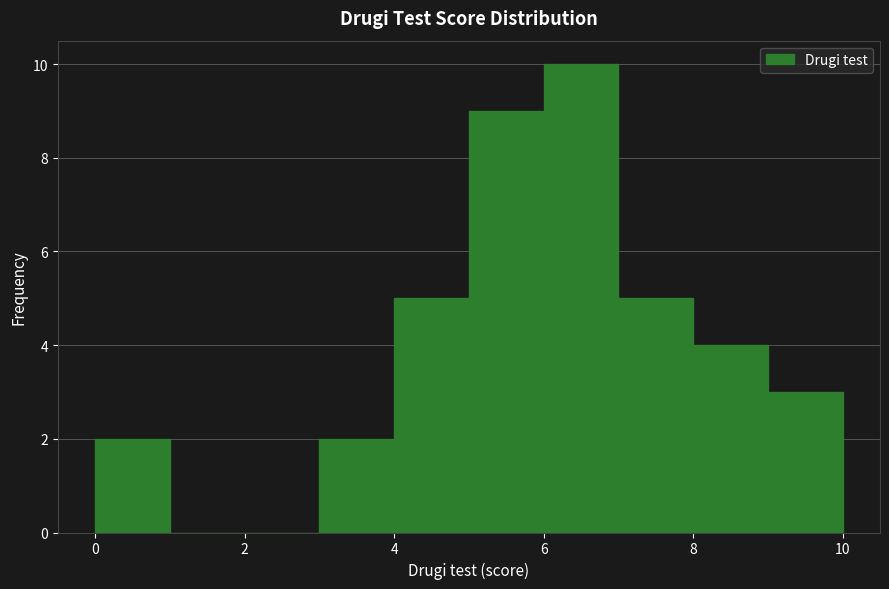

Reading left to right, list every bar in this chart as the range it spans on the x-axis followed by its height. The values are not printed on the chart, so give them approximately, as read against the axis.

0 to 1: 2
1 to 2: 0
2 to 3: 0
3 to 4: 2
4 to 5: 5
5 to 6: 9
6 to 7: 10
7 to 8: 5
8 to 9: 4
9 to 10: 3